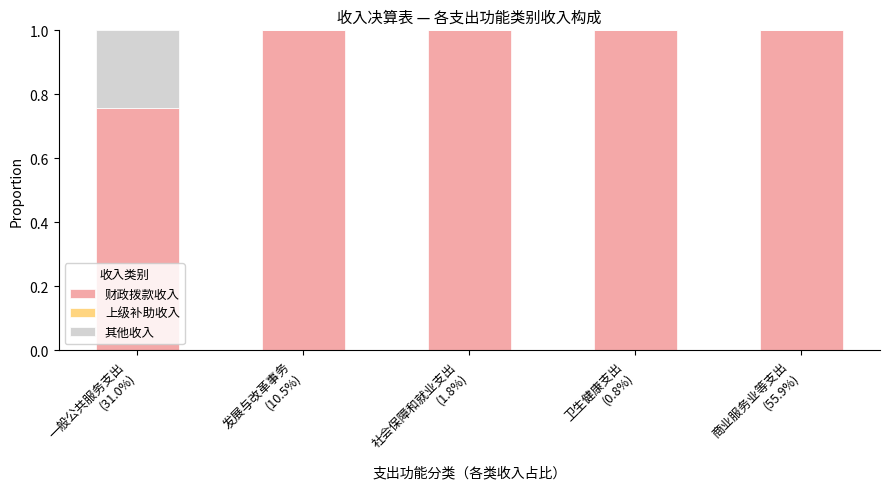

What is the sum of all 财政拨款收入 values?

4.8